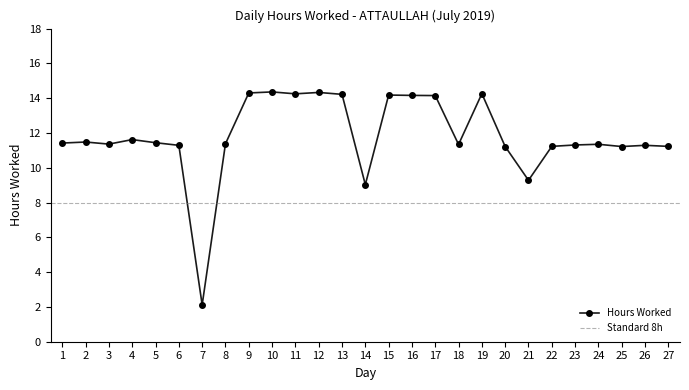

What is the value of the 22nd point from the left?

11.2